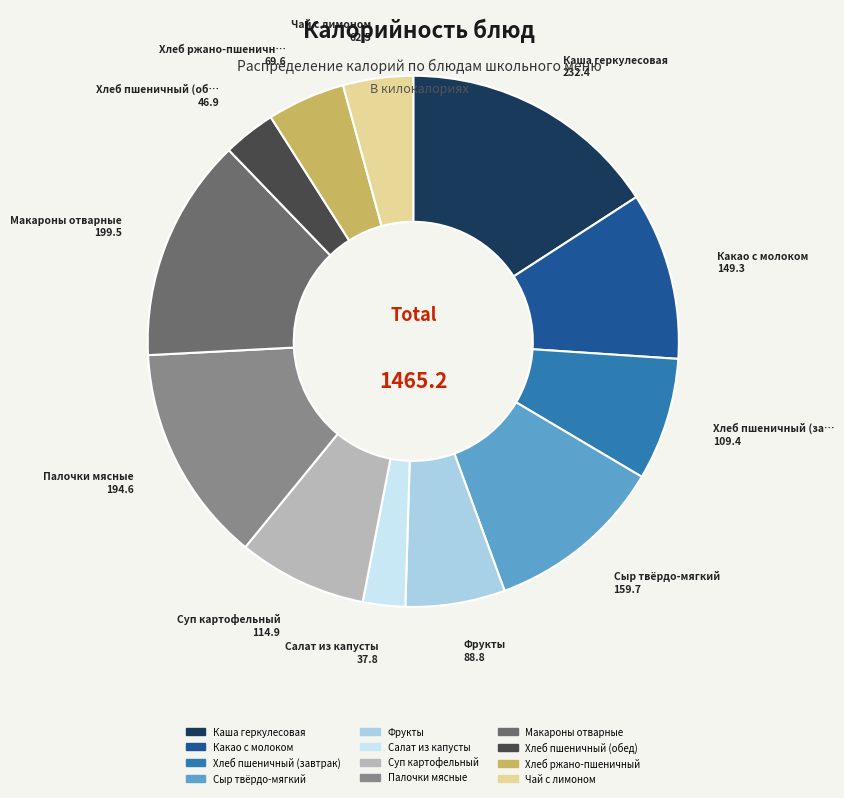

What is the smallest slice in the pie chart?

Салат из капусты